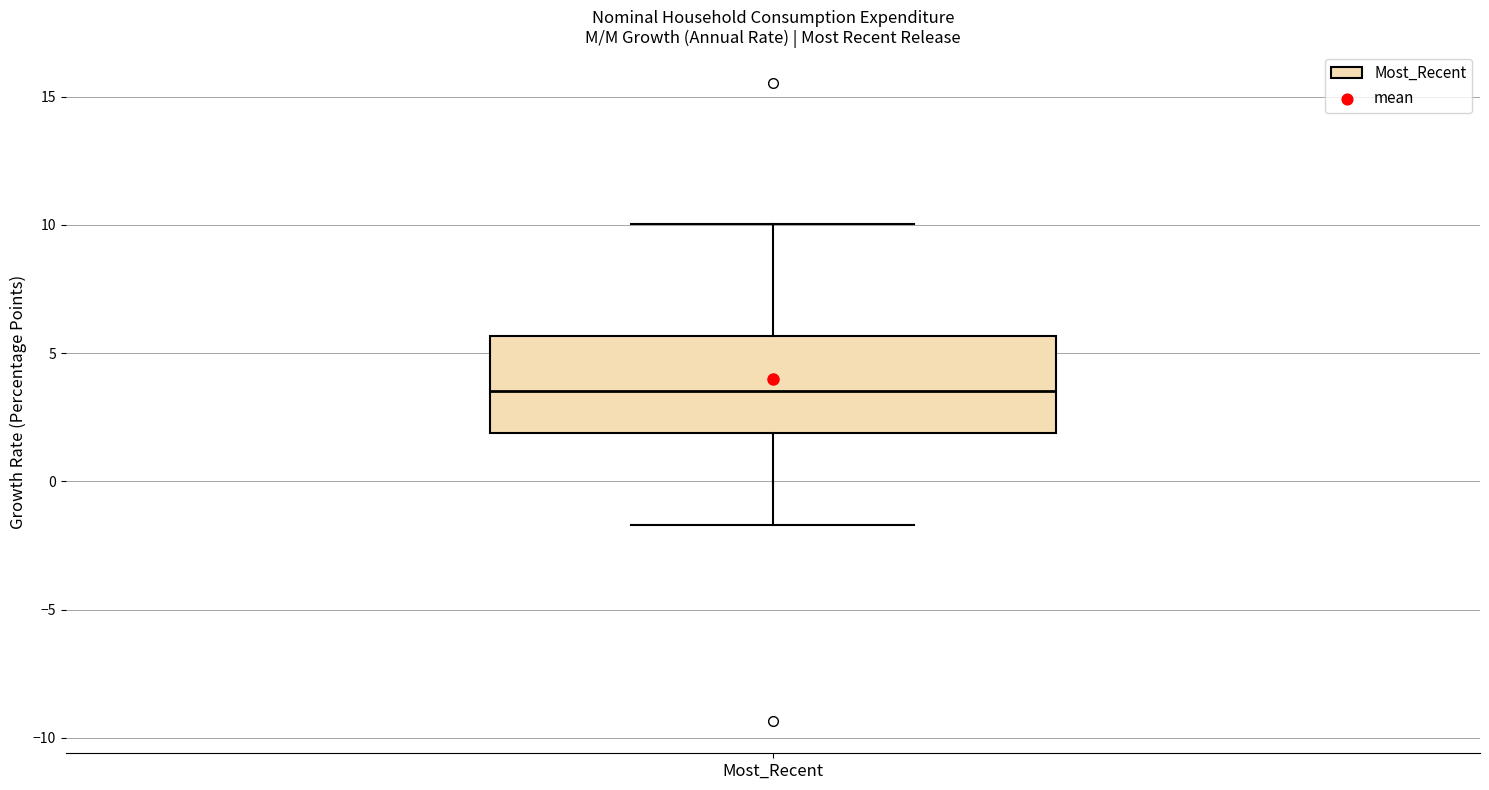

Where does the median line of the box for Most_Recent sit on the y-axis? The values are not printed on the chart, so give them approximately, as read against the axis.

3.5